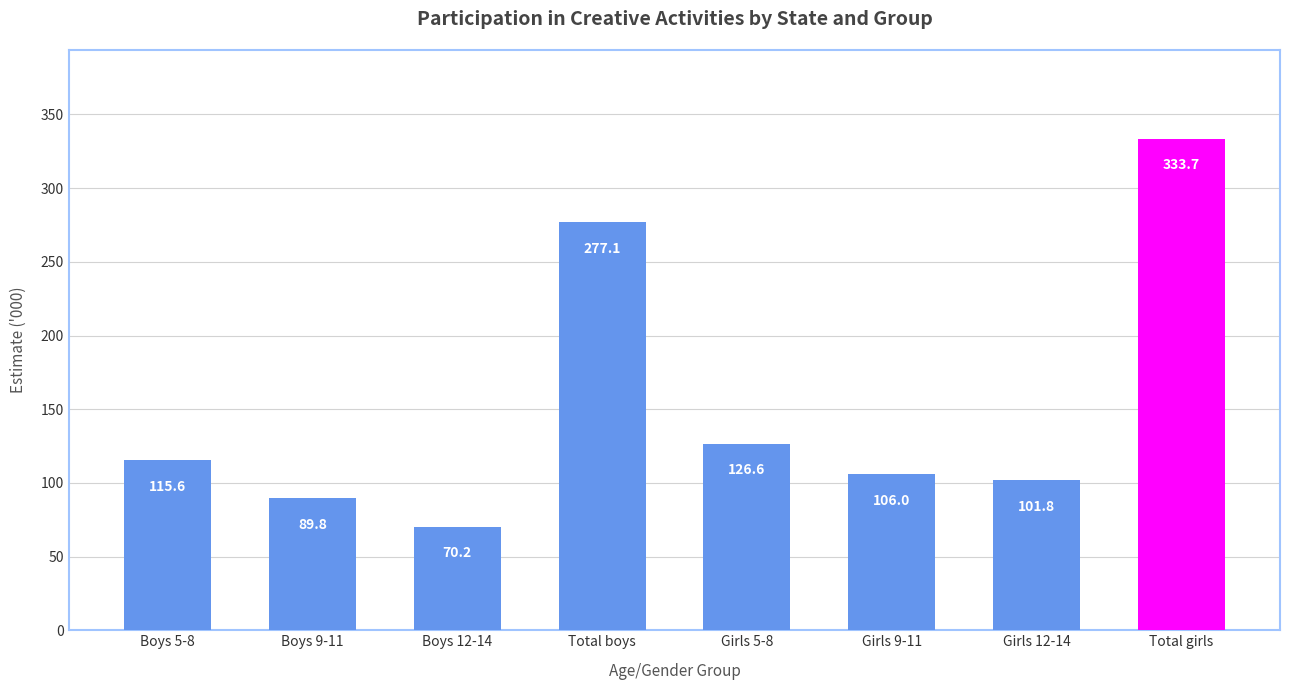

Are the bars grouped side by side (vs. stacked)?

No